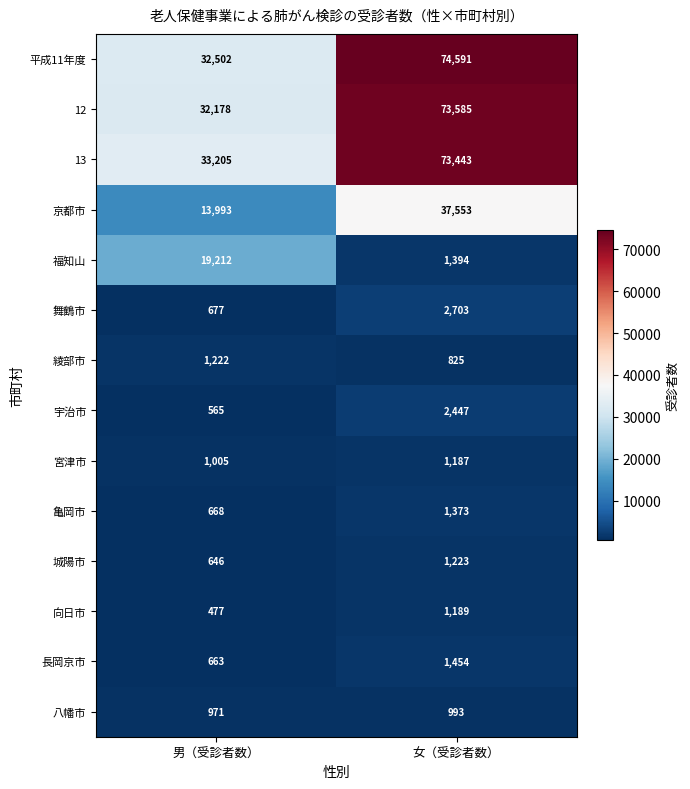

At which category does the chart reach its minimum across all series?

男（受診者数）